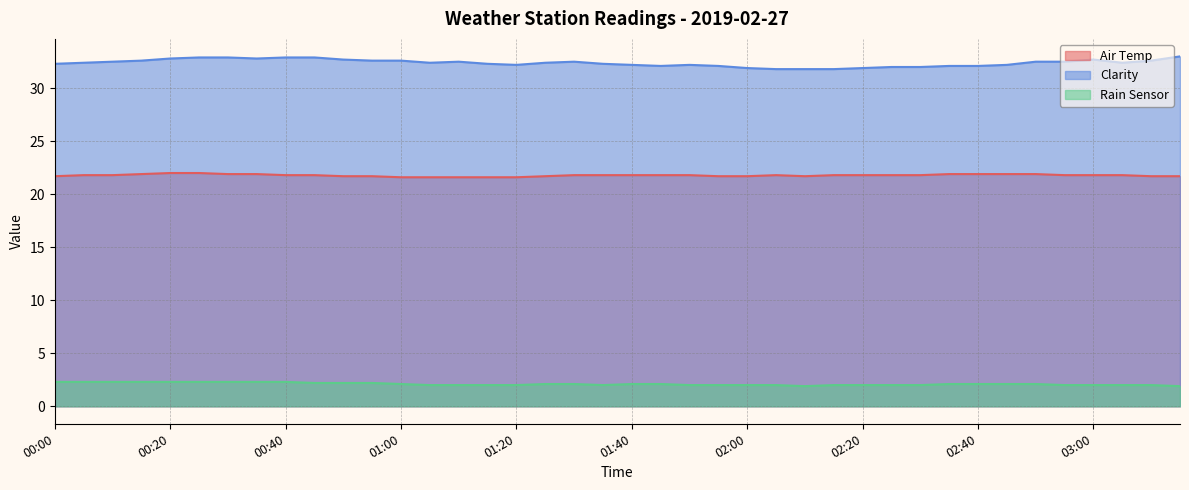

What is the label of the 8th point from the right?

02:40